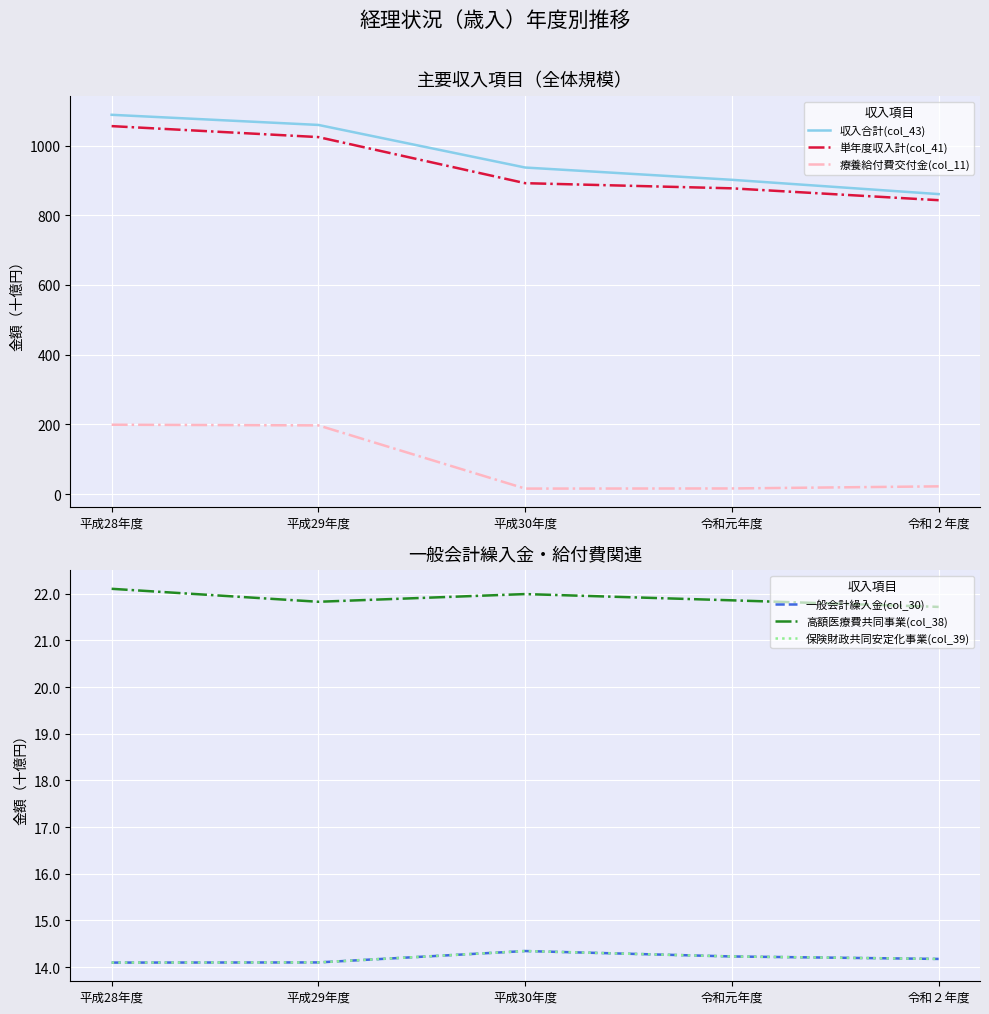

Reading left to right, transcribe all the data shown in this chart.

収入合計(col_43): 1088.2	1059.1	936.9	901.7	860.7
単年度収入計(col_41): 1055.7	1024.2	892.0	877.3	843.2
療養給付費交付金(col_11): 199.1	197.2	15.9	16.3	22.3
一般会計繰入金(col_30): 14.1	14.1	14.3	14.2	14.2
高額医療費共同事業(col_38): 22.1	21.8	22.0	21.9	21.7
保険財政共同安定化事業(col_39): 14.1	14.1	14.3	14.2	14.2